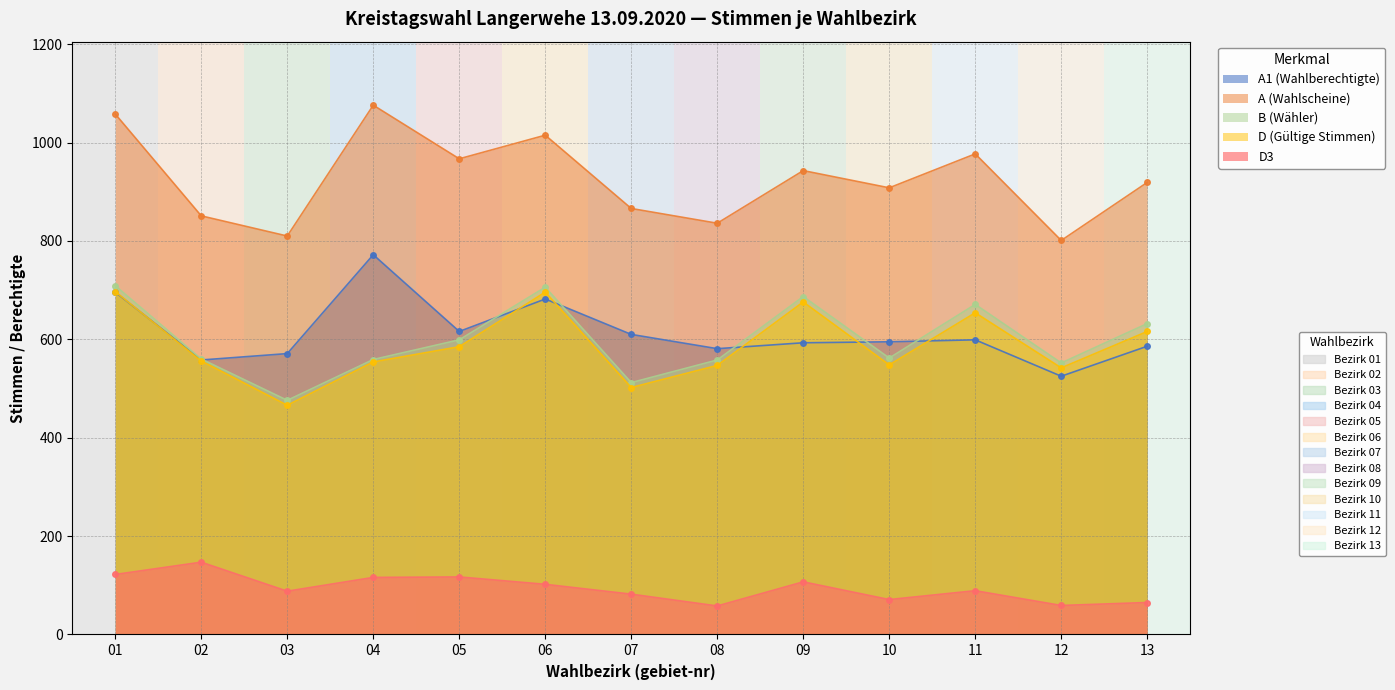

What is the value of the B (Wähler) point at the 5th from the left?

599